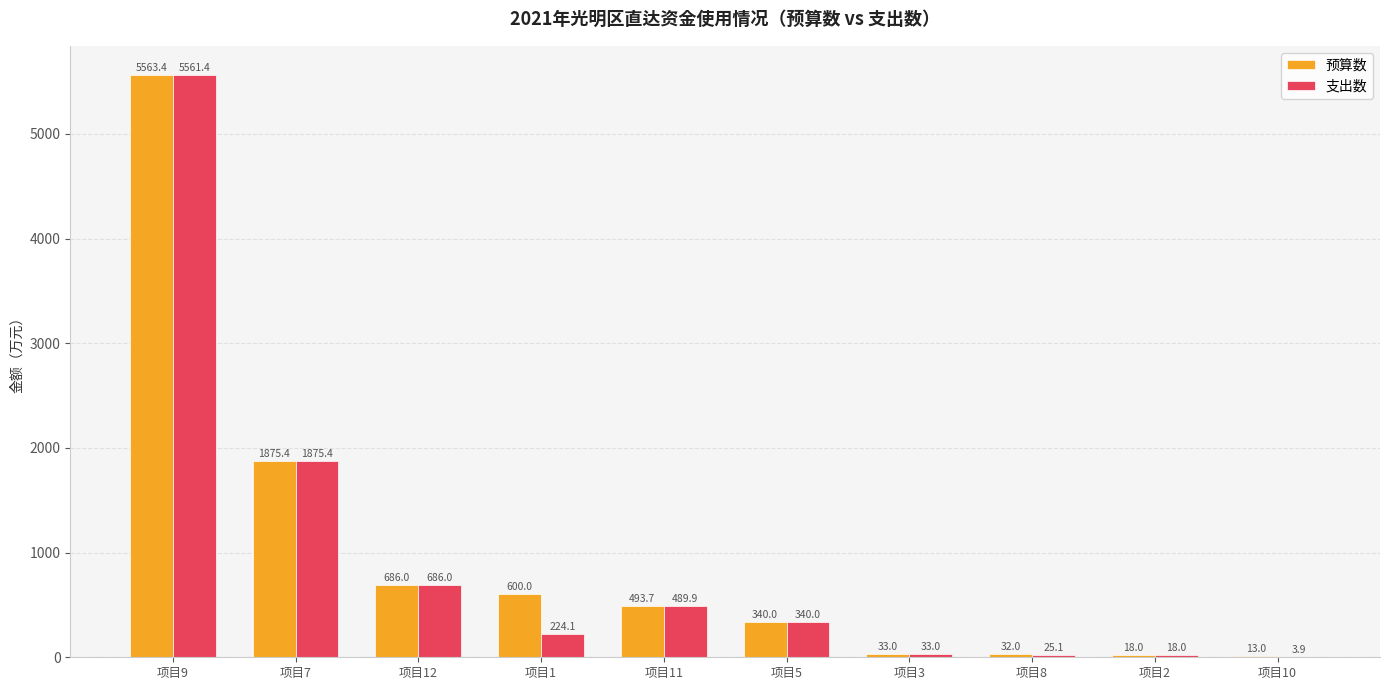

Which category has the highest value across all series?

项目9